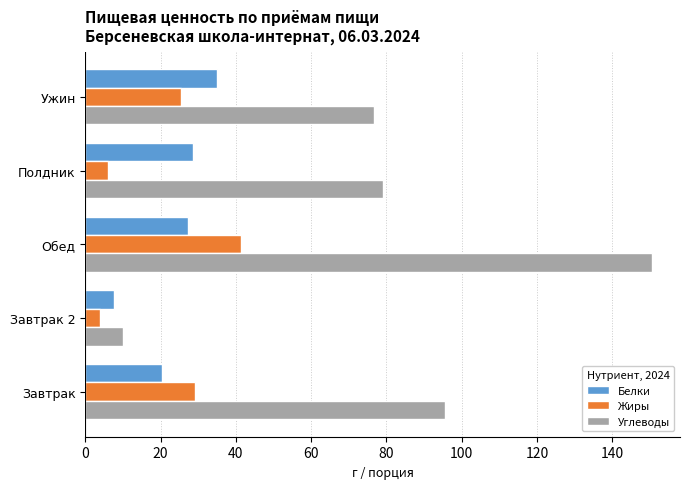

Is it true that Углеводы equals 150.4 at Обед?

True